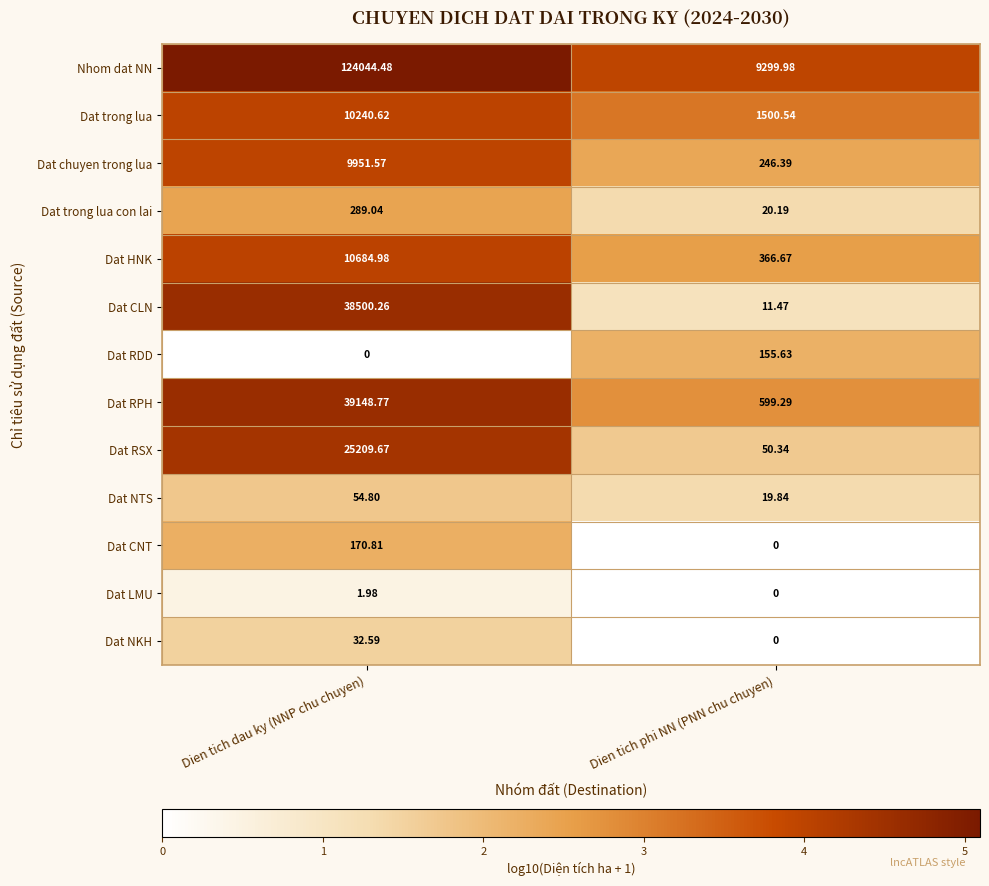

Where is Dat trong lua nearest to the value 5870?

Dien tich phi NN (PNN chu chuyen)